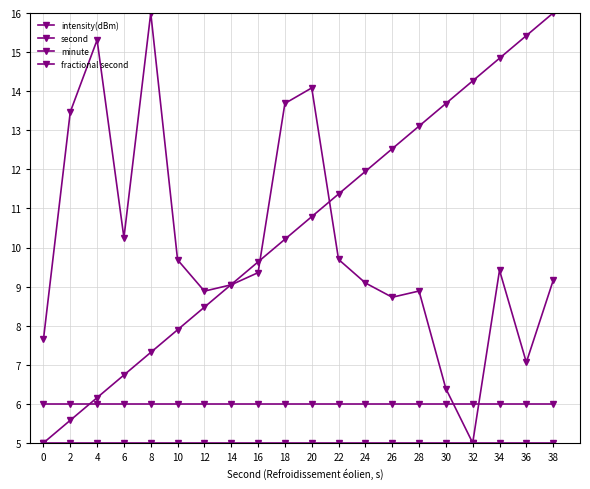

What is the difference between the maximum and minimum values in the second series?

11.0